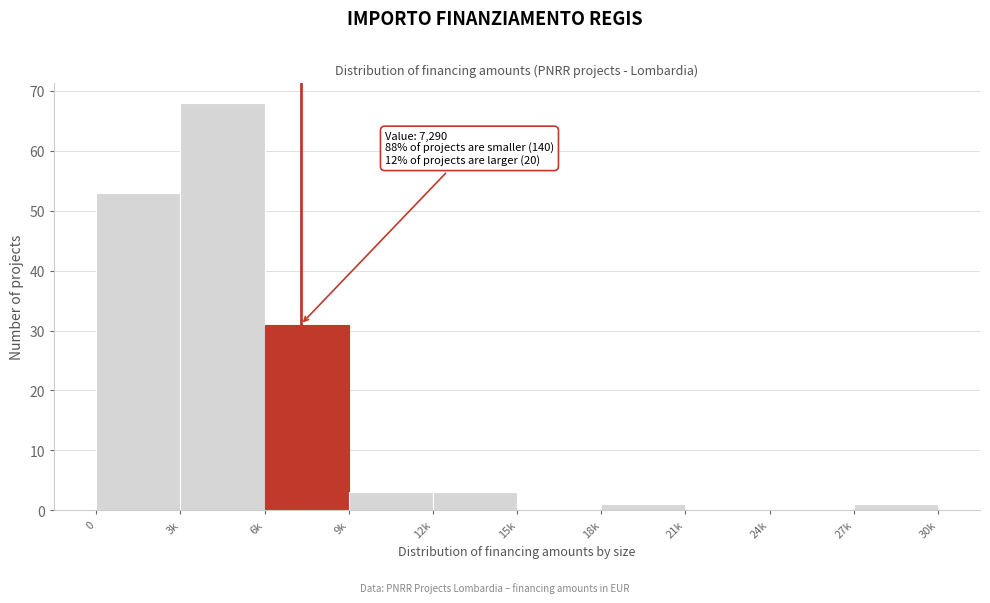

Reading right to left, extract all data points from this chart.

27k=1	24k=0	21k=0	18k=1	15k=0	12k=3	9k=3	6k=31	3k=68	0=53